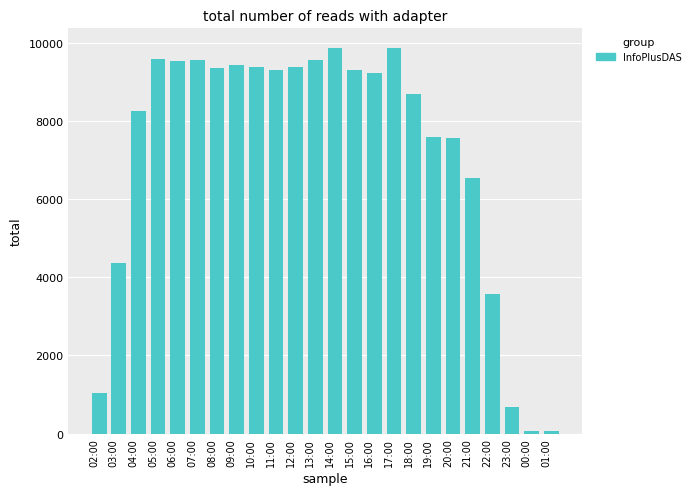

What is the greatest value displayed?

9878